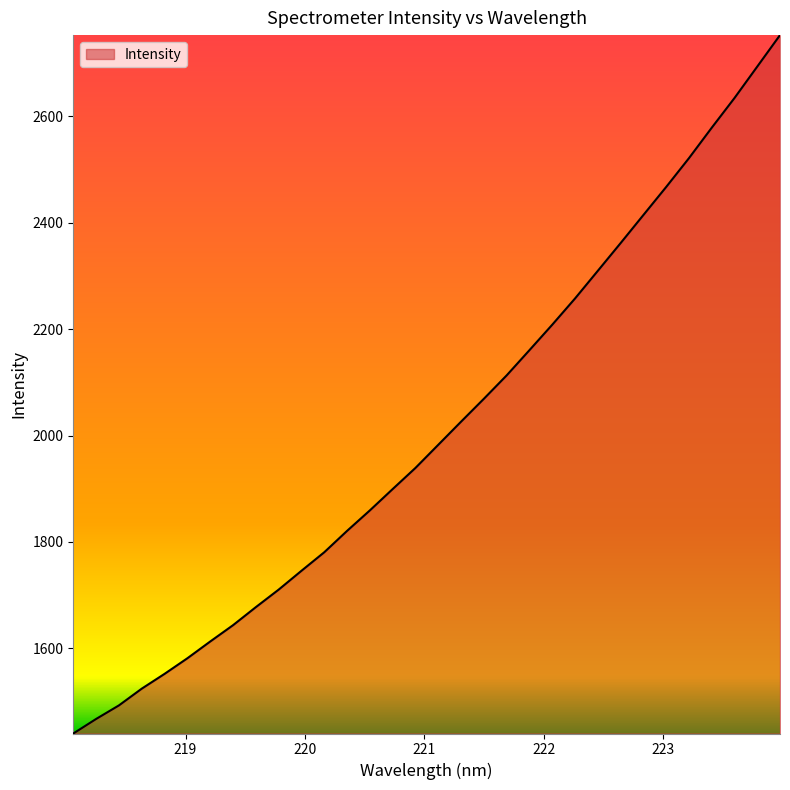

What is the minimum value shown in the chart?

1440.0